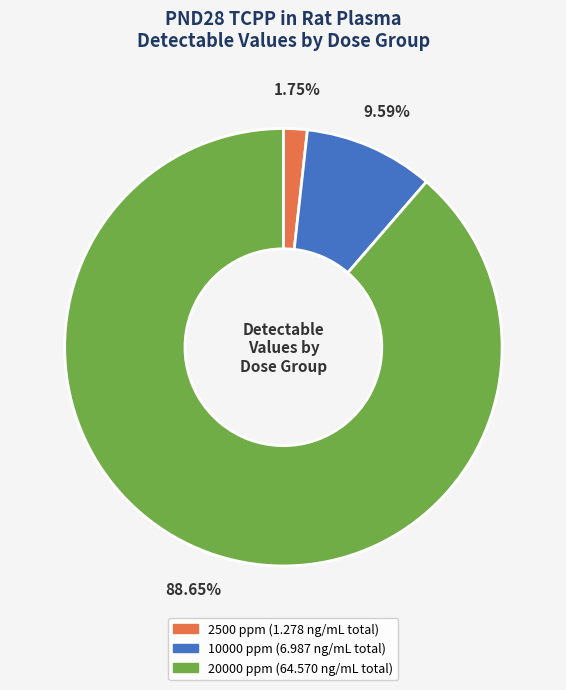

Is there a majority slice in this chart?

Yes